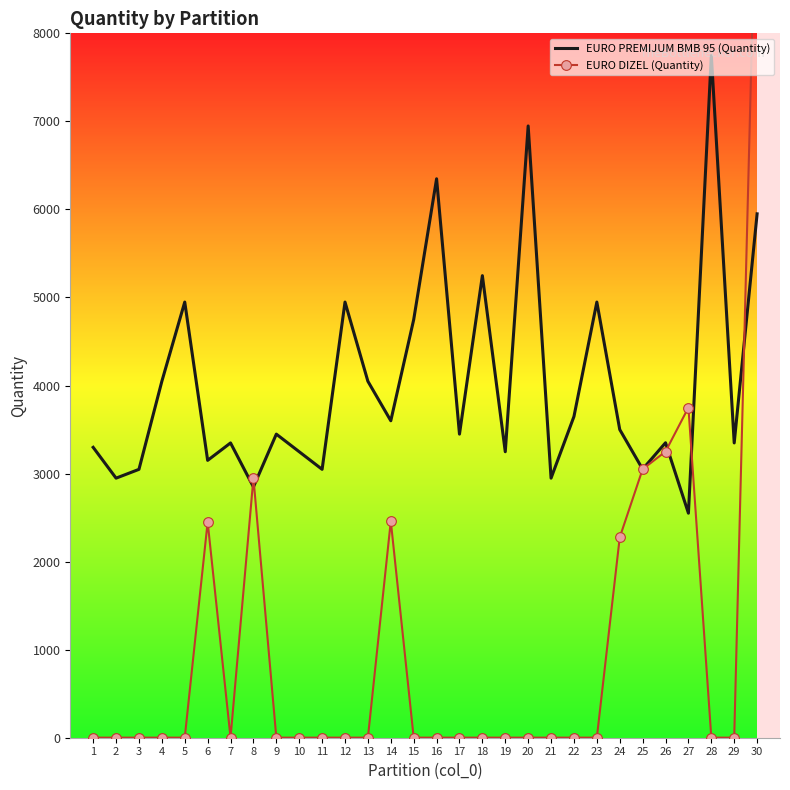

How many intersections are there between EURO DIZEL (Quantity) and EURO PREMIJUM BMB 95 (Quantity)?

5